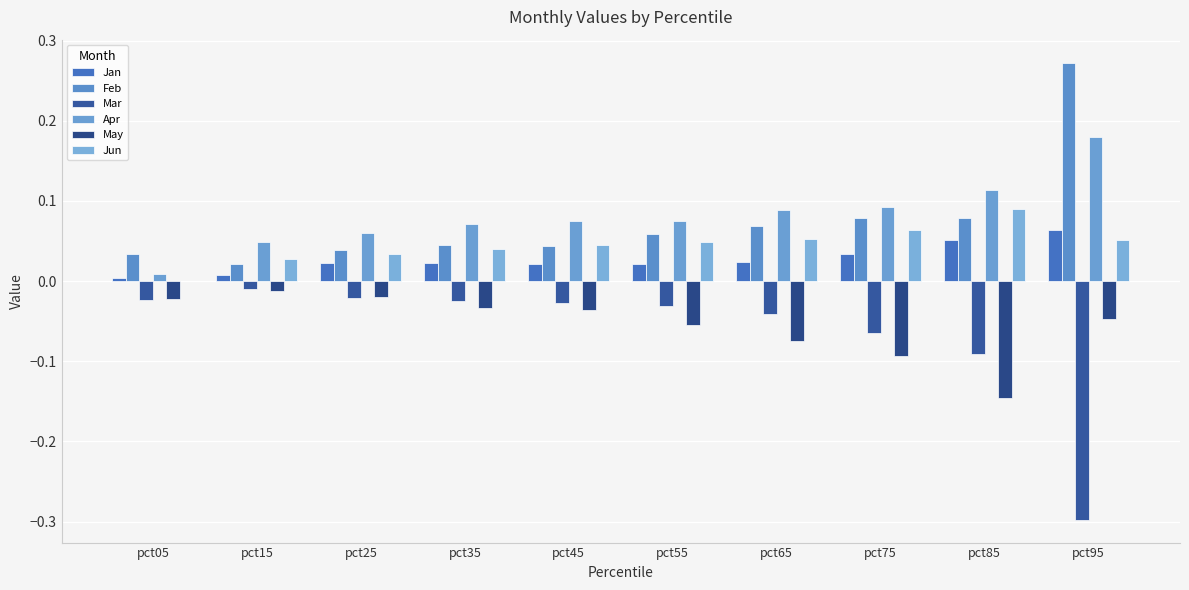

Which series changed the most between pct05 and pct35?

Apr